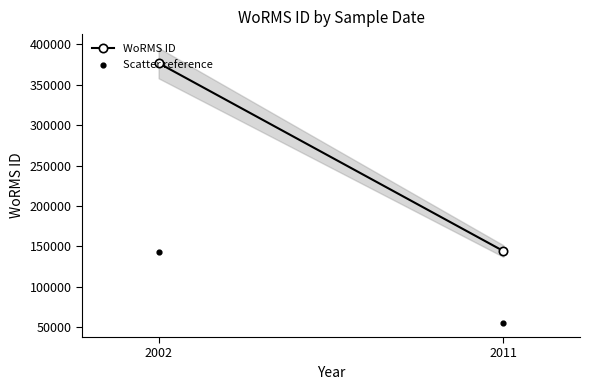

What is the range of X values (max minus min)?

9.0